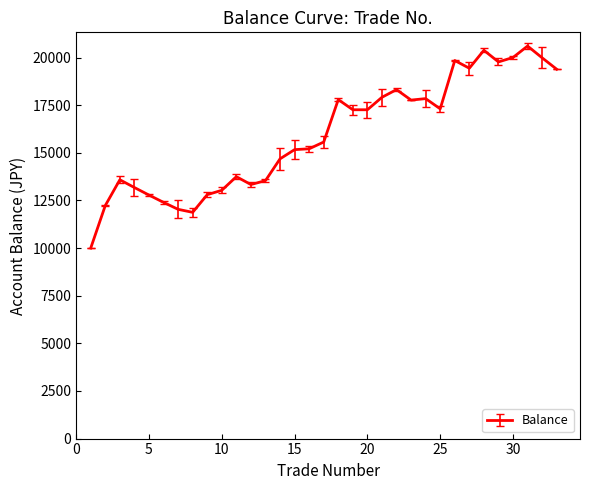

How many interior local peaks (higher than both neighbors) does the data have?

8